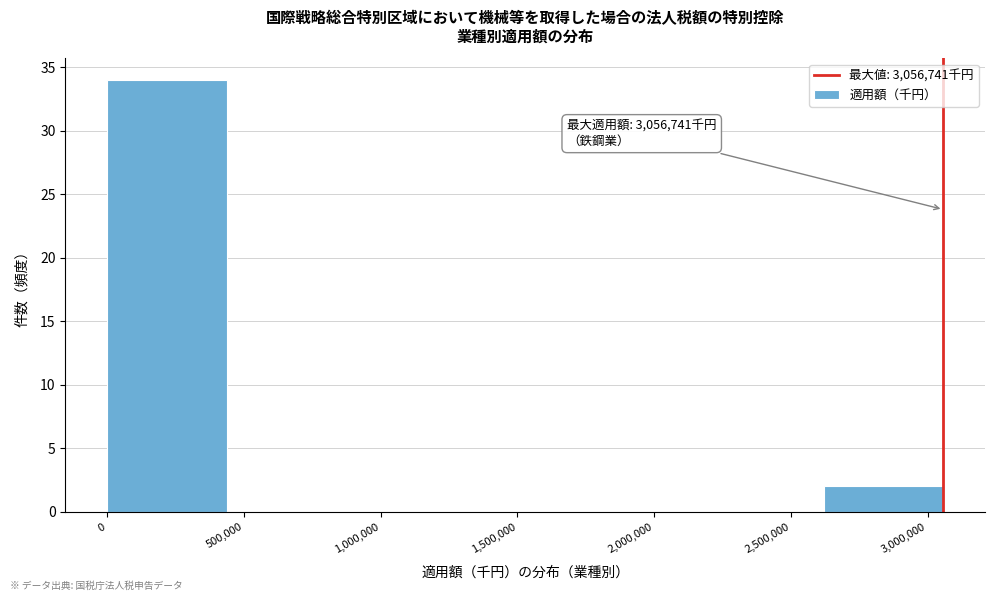

Over which range of the x-axis is the bar tallest?

0 to 450000